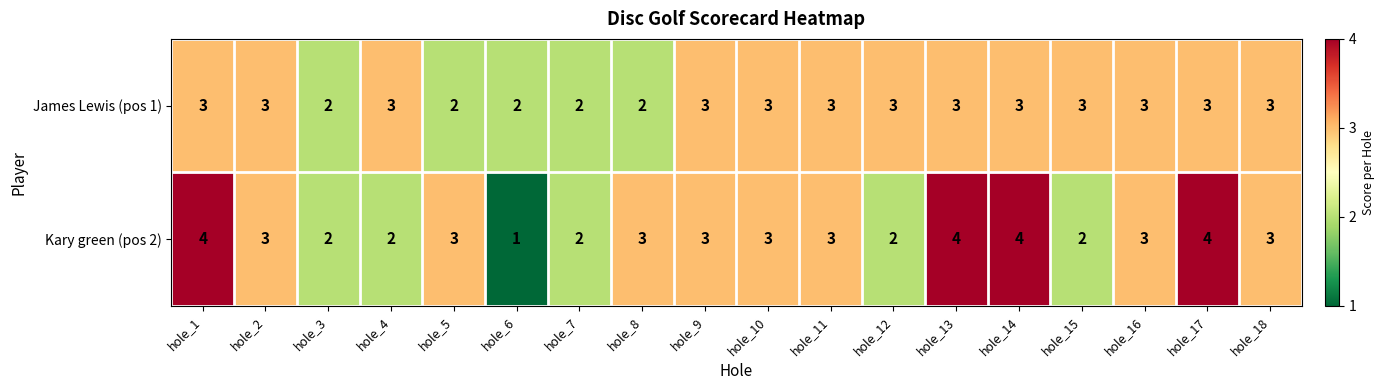

Which series changed the most between hole_7 and hole_17?

Kary green (pos 2)